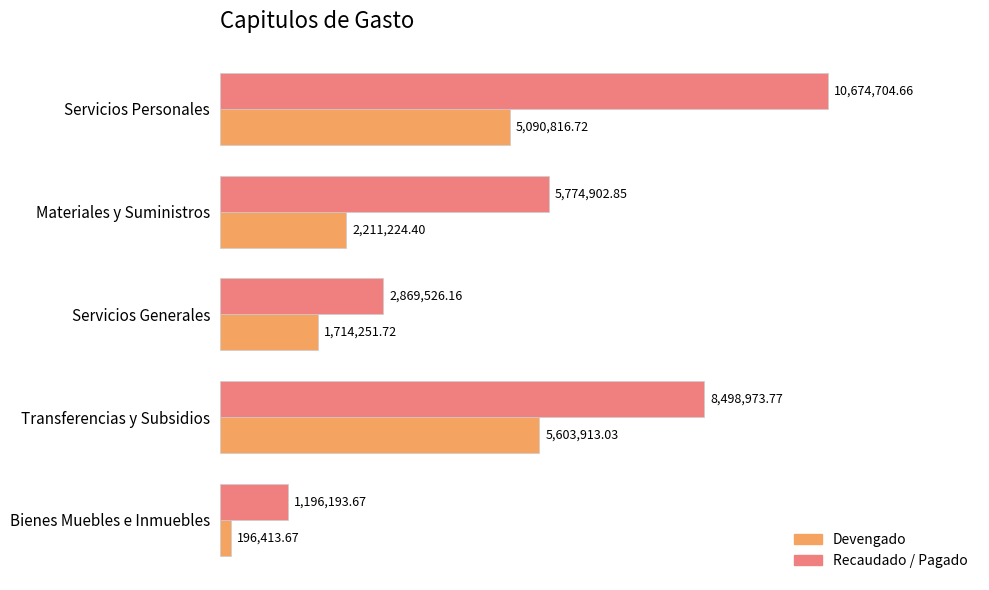

List the series in order of their overall mean, lowest first.

Devengado, Recaudado / Pagado